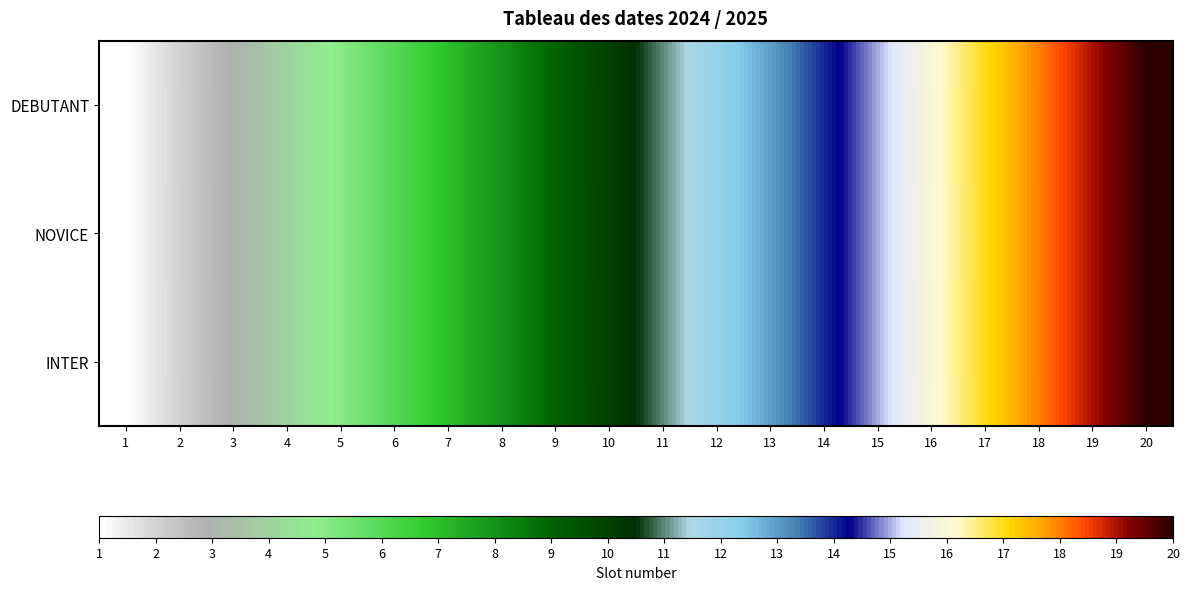

Which label corresponds to the largest value in the chart?

20